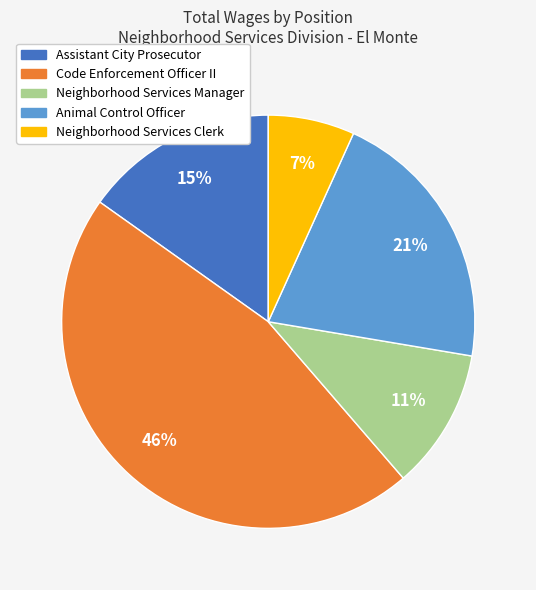

How many slices are in this pie chart?

5